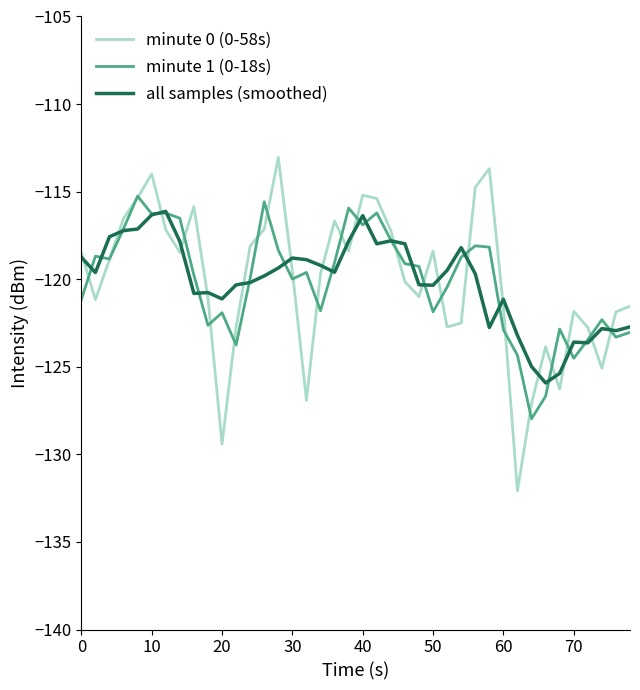

What is the average value of the all samples (smoothed) series?

-120.1